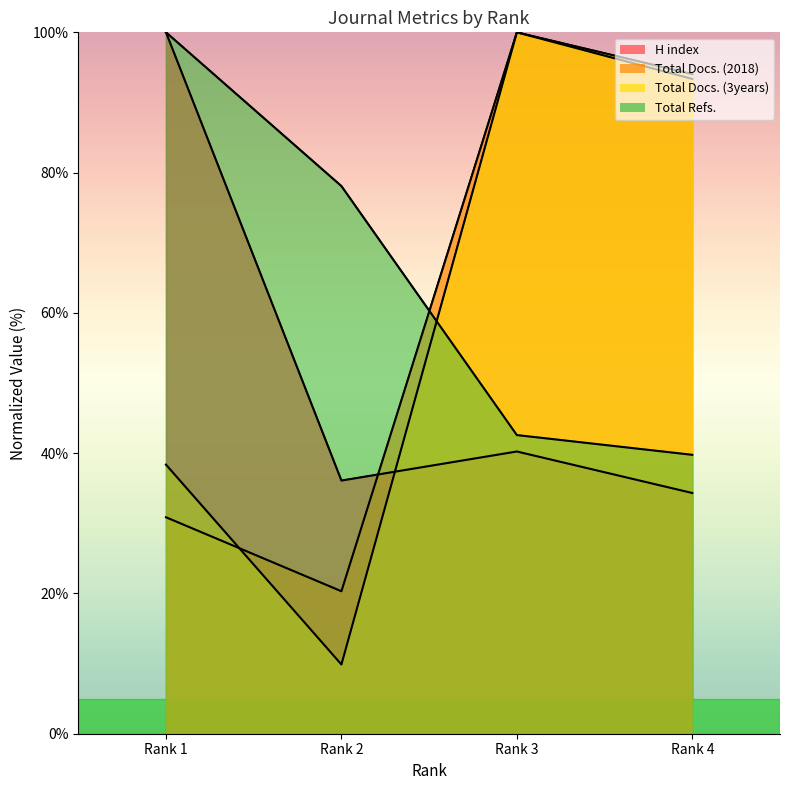

Does the chart have visible grid lines?

No